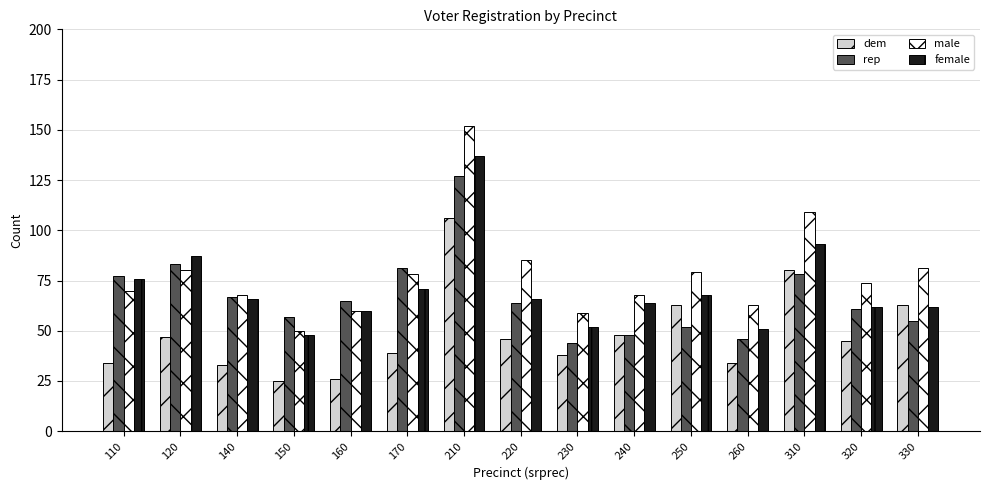

What is the spread (max minus min) of values at 310?

31